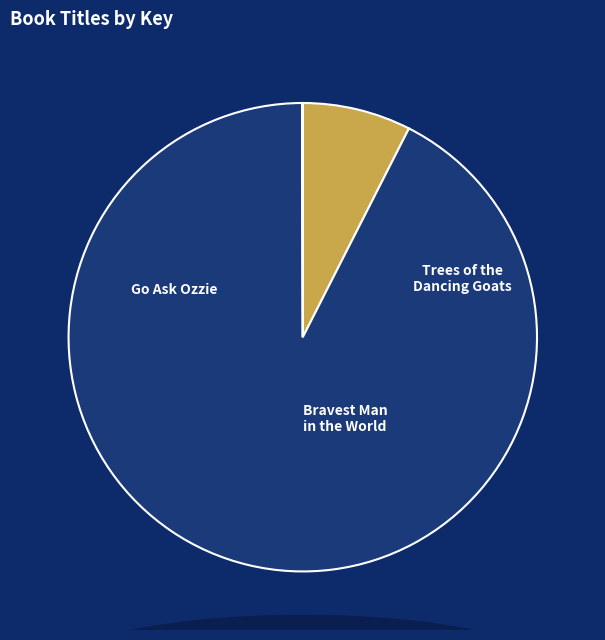

To the nearest percent, what is the combined percentage of Trees of the Dancing Goats and Bravest Man in the World?

93%